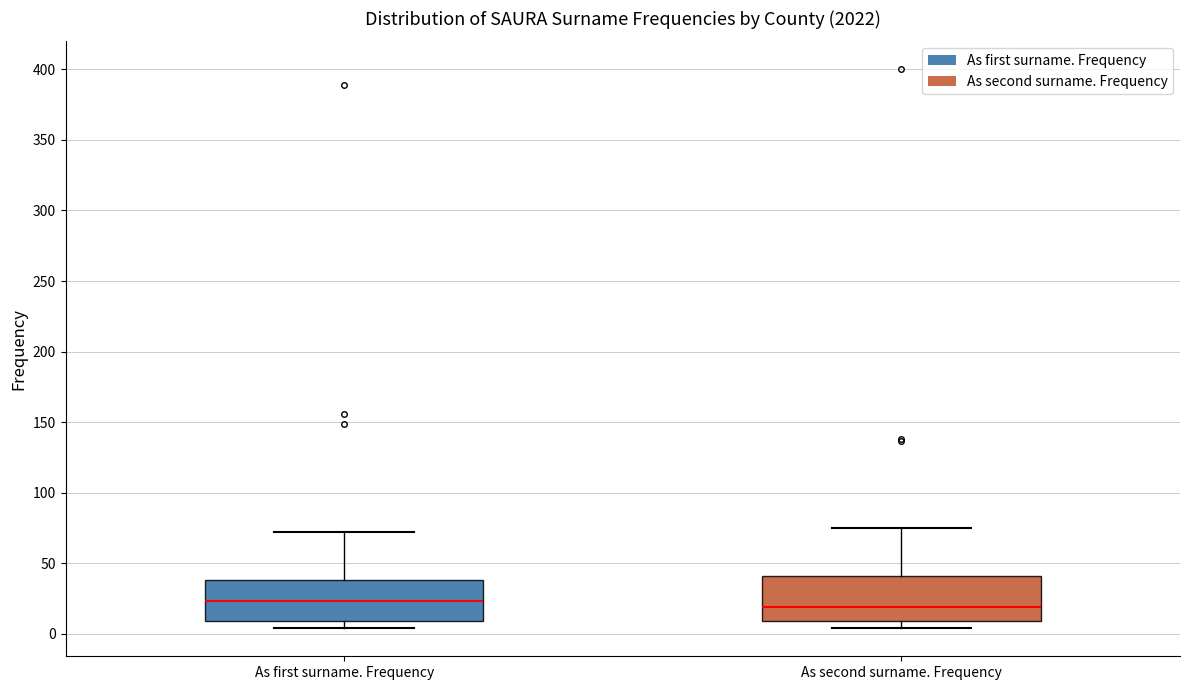

Reading left to right, read every box against the y-axis: the position of its median line, the range the box covers, and the ends of its whiskers. The values are not printed on the chart, so give them approximately, as read against the axis.

As first surname. Frequency: median 25, box 10 to 40, whiskers 5 to 70
As second surname. Frequency: median 20, box 10 to 40, whiskers 5 to 75